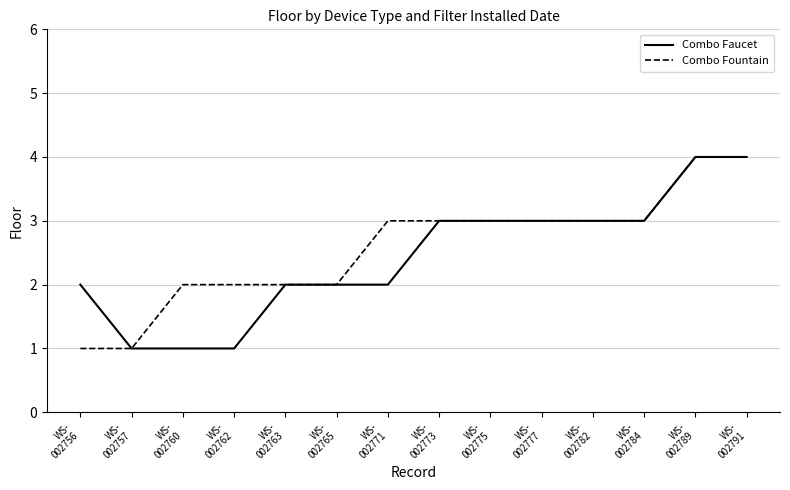

What is the average value of the Combo Fountain series?

3